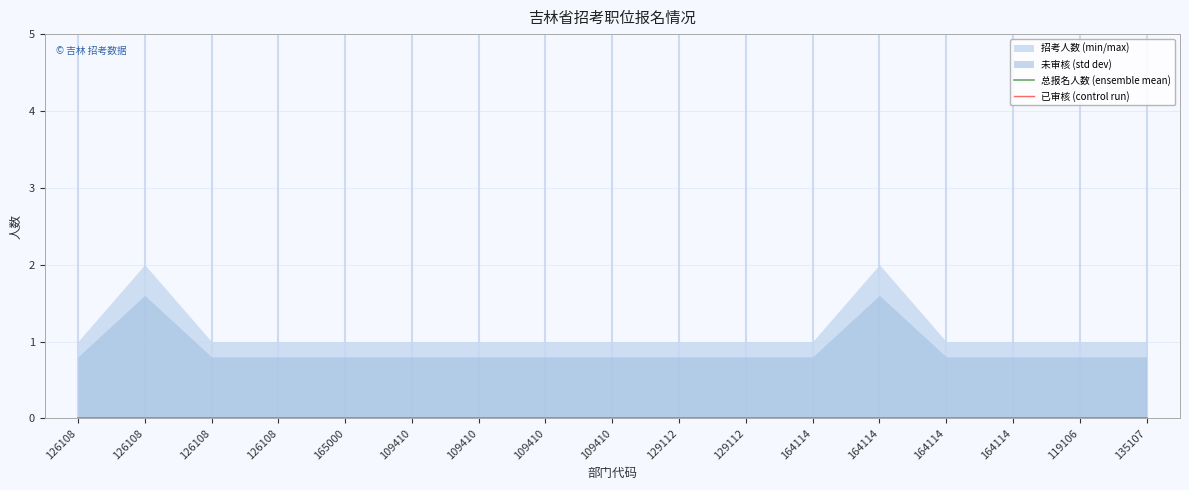

Reading right to left, transcribe all the data shown in this chart.

招考人数: 135107=1	119106=1	164114=1	164114=1	164114=2	164114=1	129112=1	129112=1	109410=1	109410=1	109410=1	109410=1	165000=1	126108=1	126108=1	126108=2	126108=1
未审核: 135107=0	119106=0	164114=0	164114=0	164114=0	164114=0	129112=0	129112=0	109410=0	109410=0	109410=0	109410=0	165000=0	126108=0	126108=0	126108=0	126108=0
已审核: 135107=0	119106=0	164114=0	164114=0	164114=0	164114=0	129112=0	129112=0	109410=0	109410=0	109410=0	109410=0	165000=0	126108=0	126108=0	126108=0	126108=0
总报名人数: 135107=0	119106=0	164114=0	164114=0	164114=0	164114=0	129112=0	129112=0	109410=0	109410=0	109410=0	109410=0	165000=0	126108=0	126108=0	126108=0	126108=0